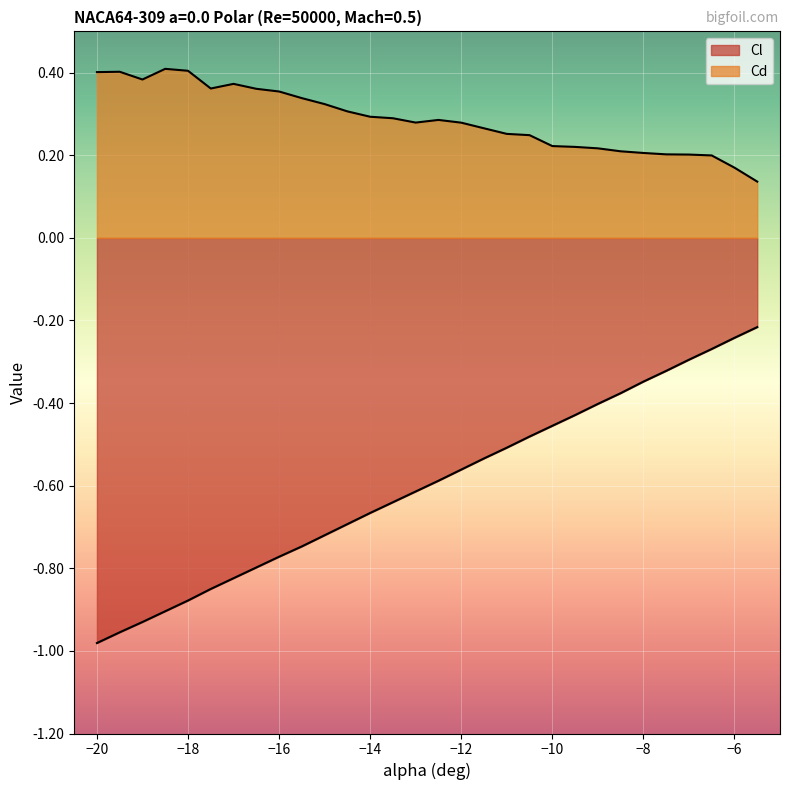

What is the difference between the Cl values at -14 and -8?

0.3